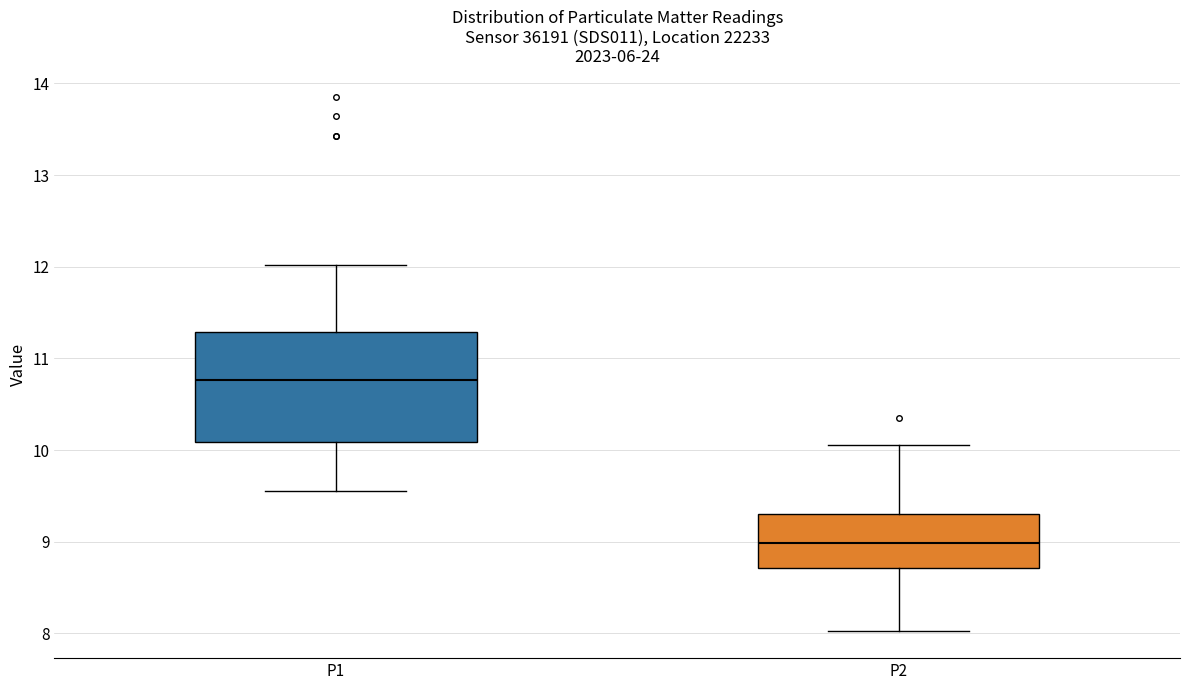

Which box is the tallest, from its lower edge to its upper edge?

P1